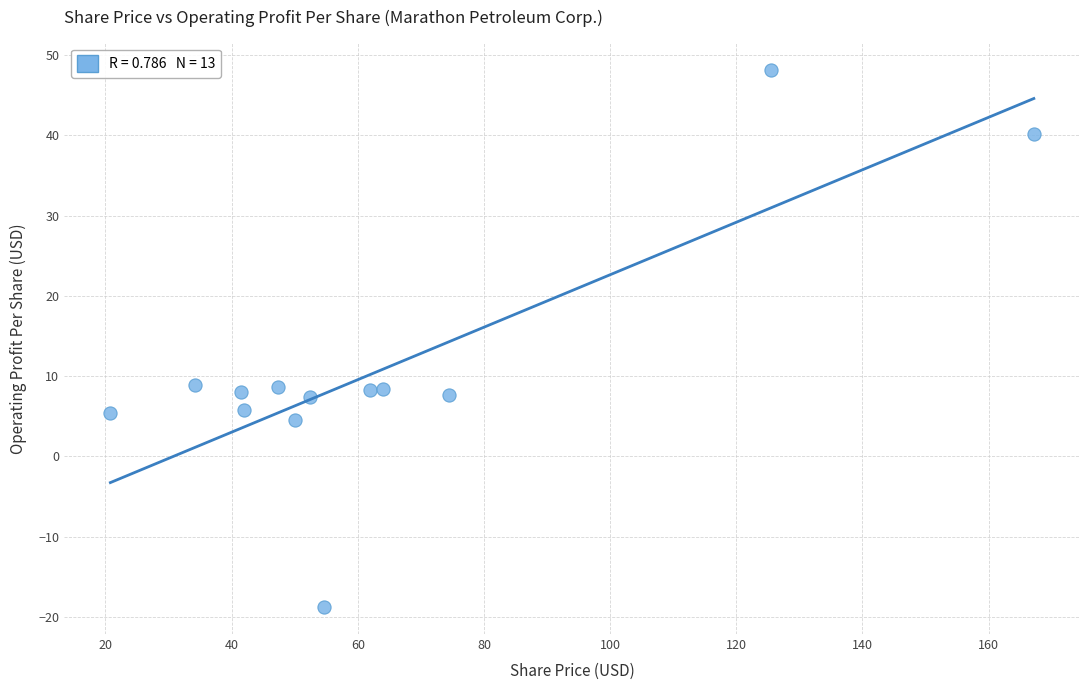

What is the range of X values (max minus min)?

146.4